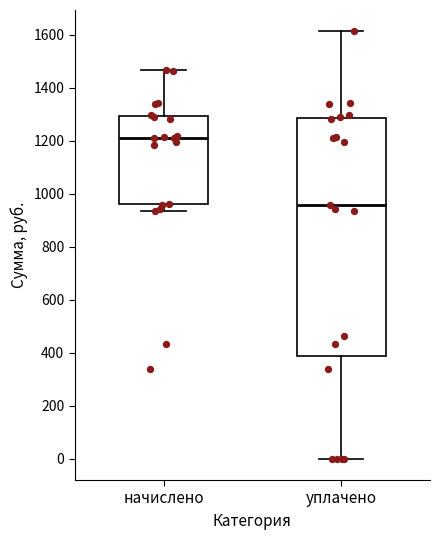

Reading left to right, read every box against the y-axis: the position of its median line, the range the box covers, and the ends of its whiskers. The values are not printed on the chart, so give them approximately, as read against the axis.

начислено: median 1200, box 960 to 1300, whiskers 940 to 1460
уплачено: median 960, box 380 to 1280, whiskers 0 to 1620